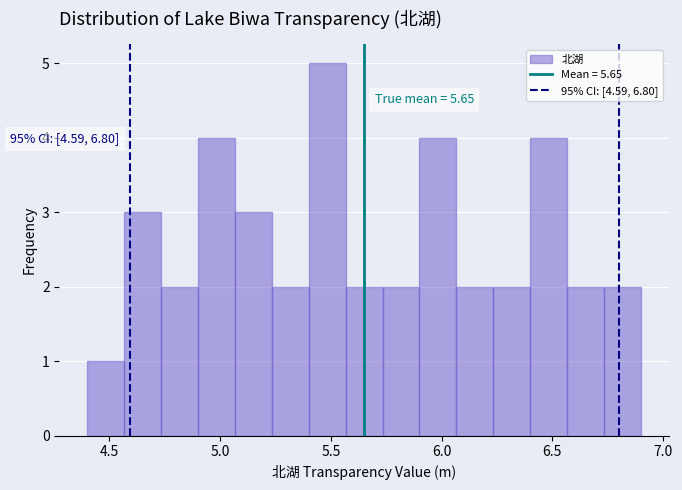

Around what value on the x-axis is the tallest bar? Give the approximate position of its centre, as read against the axis.

5.50